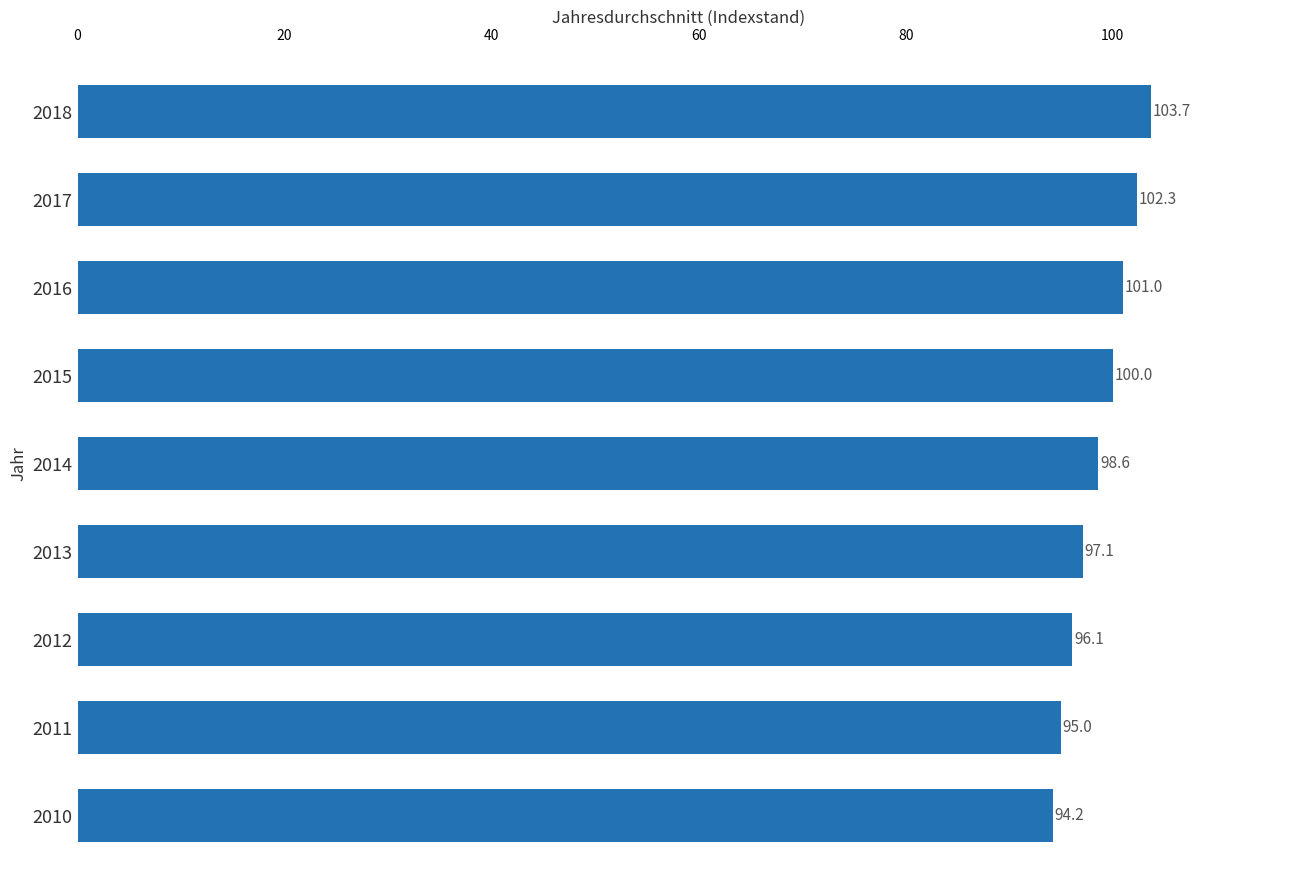

Where is the data nearest to the value 98?

2014